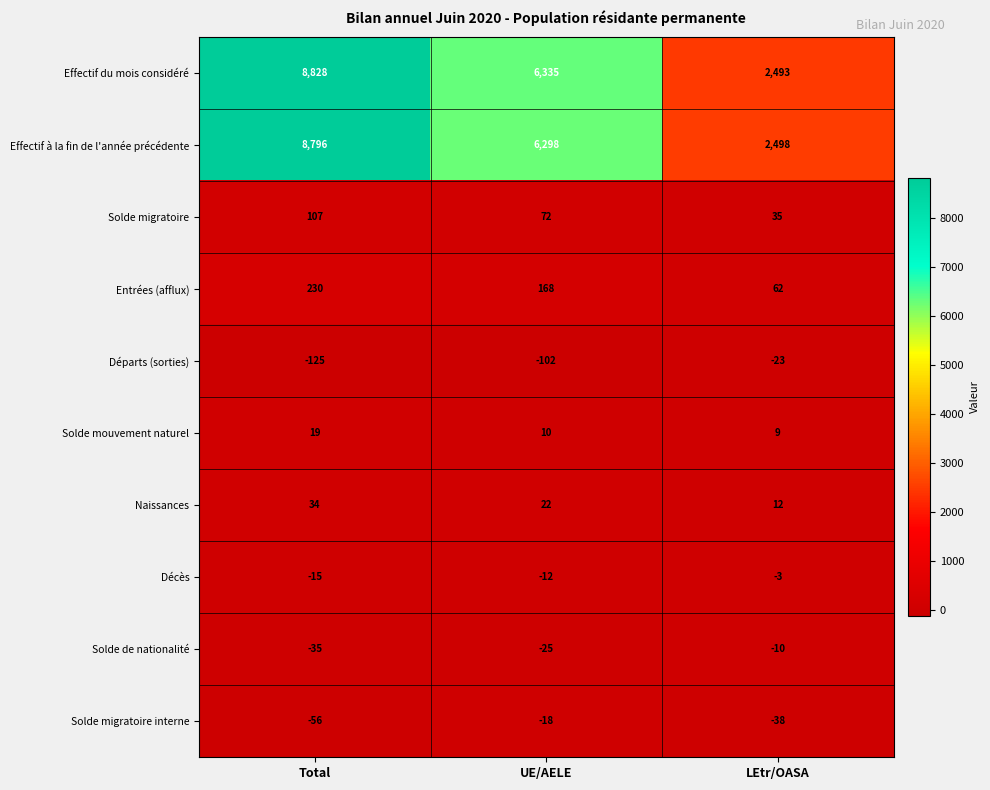

At how many categories does at least one series exceed 7062?

1